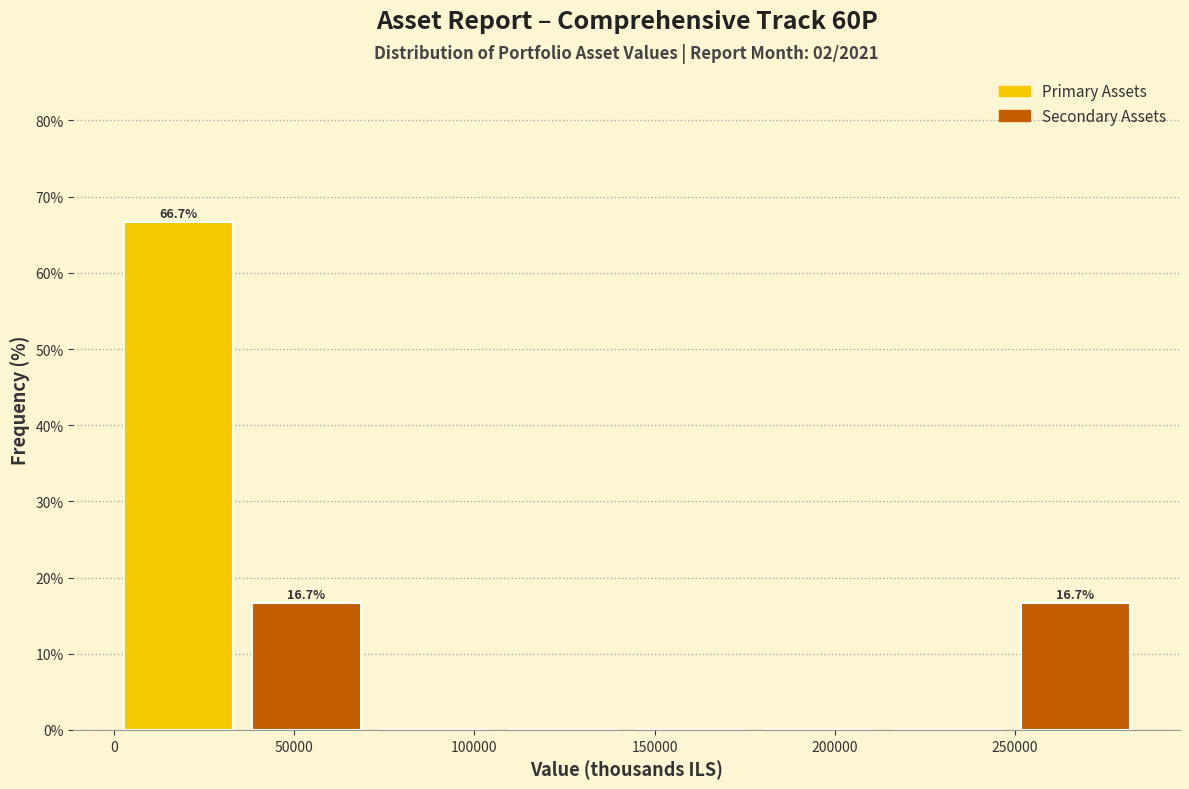

Over which range of the x-axis is the bar tallest?

0 to 35000